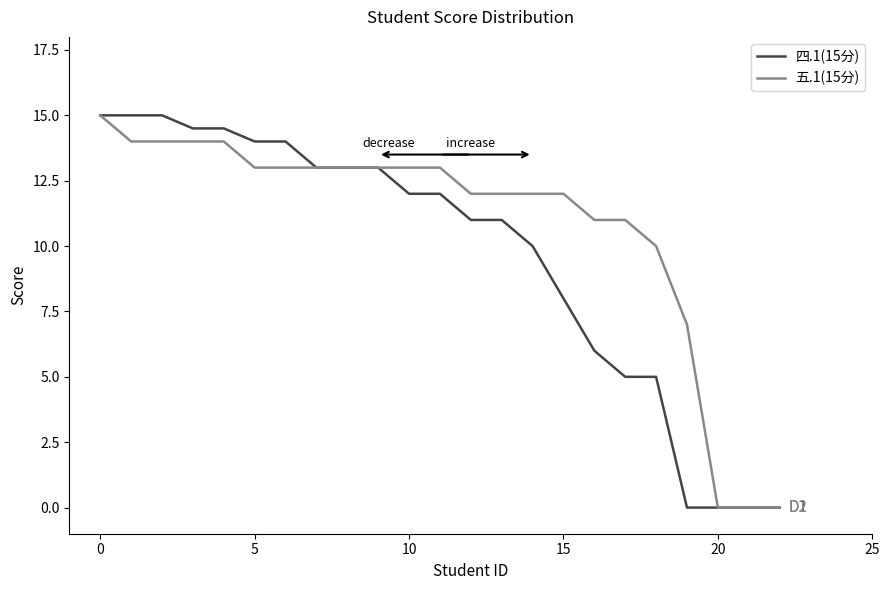

Which series has the largest total across all categories?

五.1(15分)